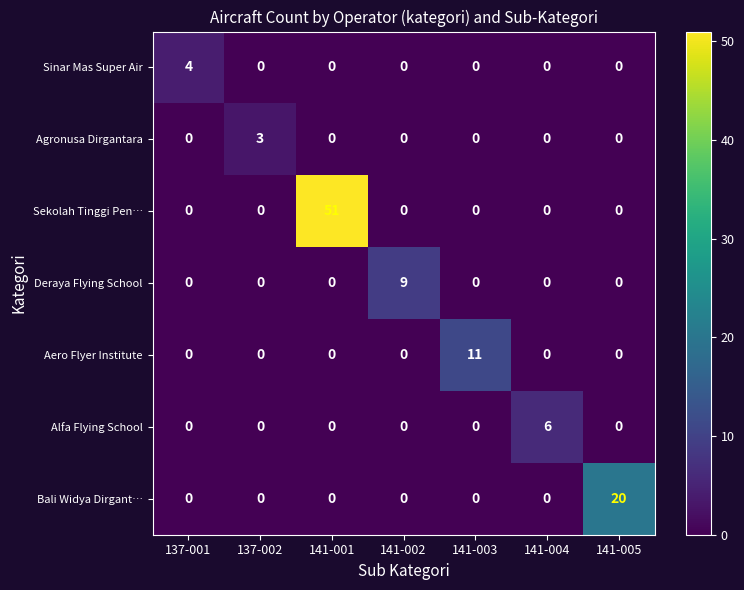

How many Deraya Flying School values are between 0 and 1?

6